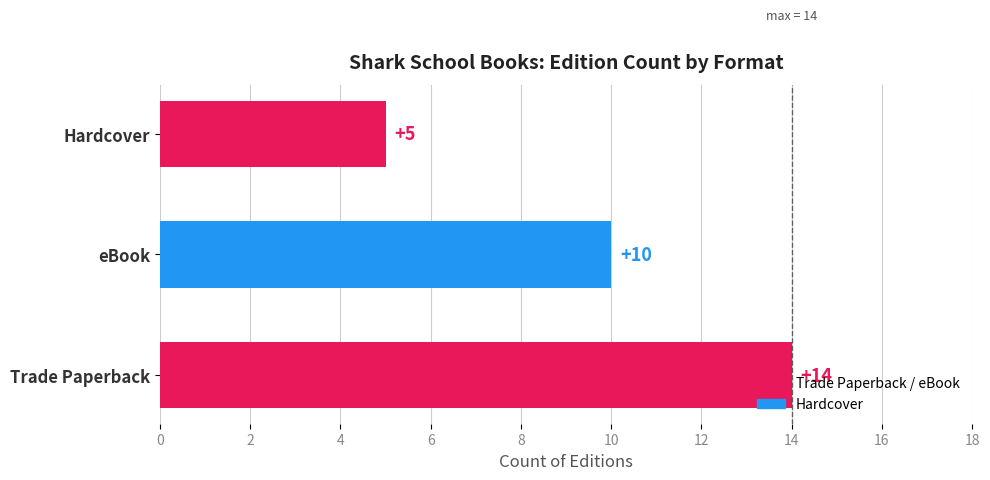

True or false: the data shows 10 at eBook.

True